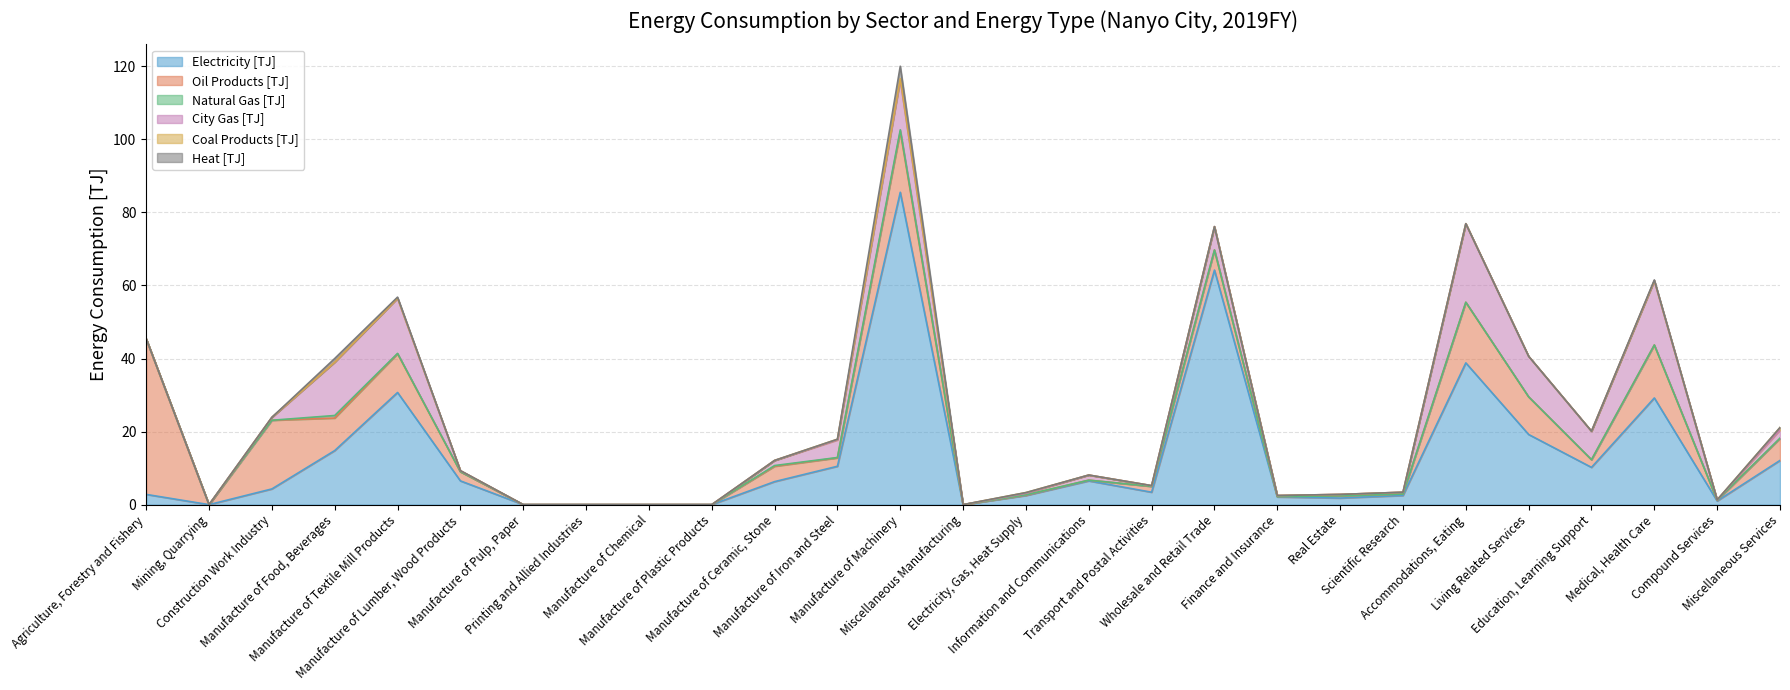

Is it true that Electricity [TJ] equals 50.5 at Manufacture of Chemical?

False